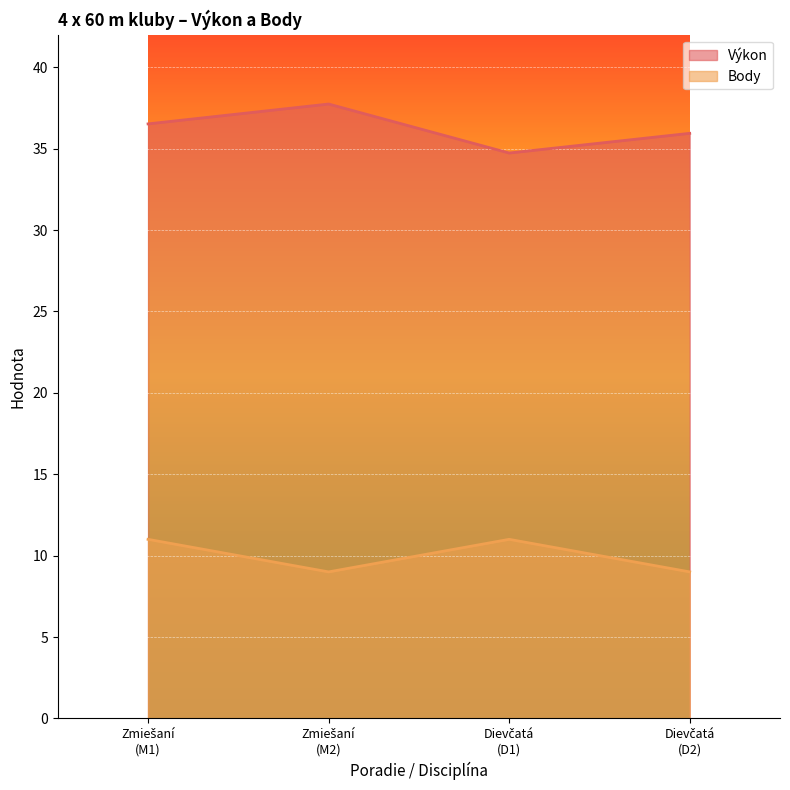

What is the maximum value shown in the chart?

37.7